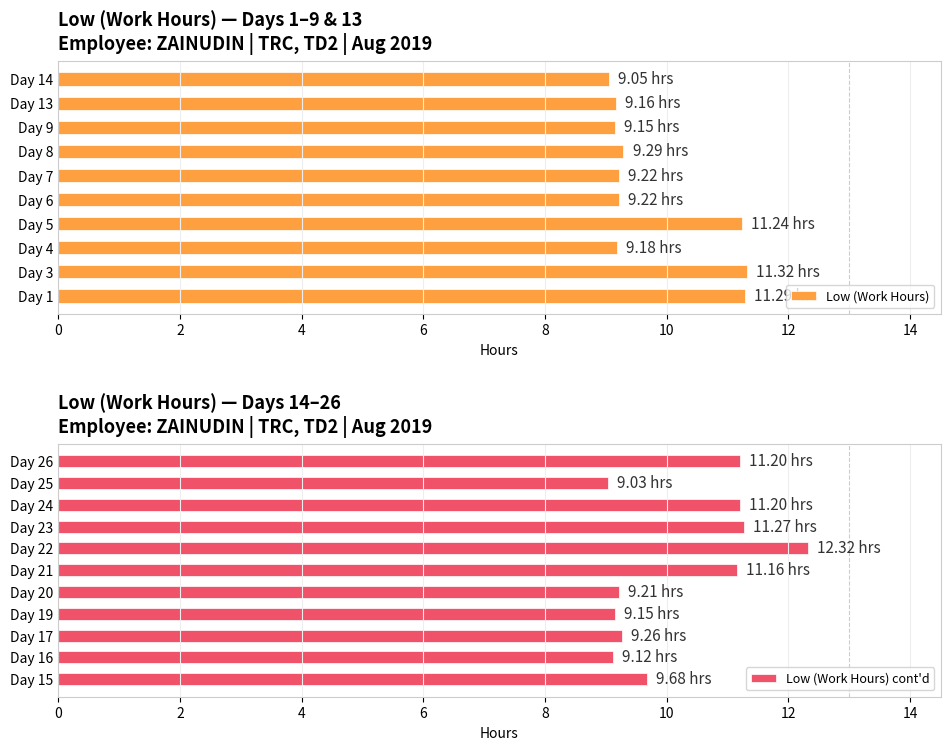

At which label is Low (hours) closest to 10?

15